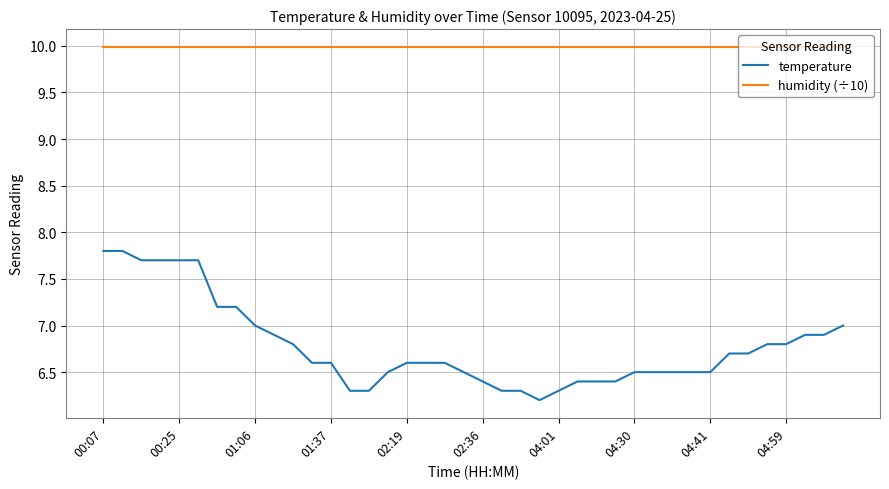

What are all the series names shown in the legend?

temperature, humidity (÷10)